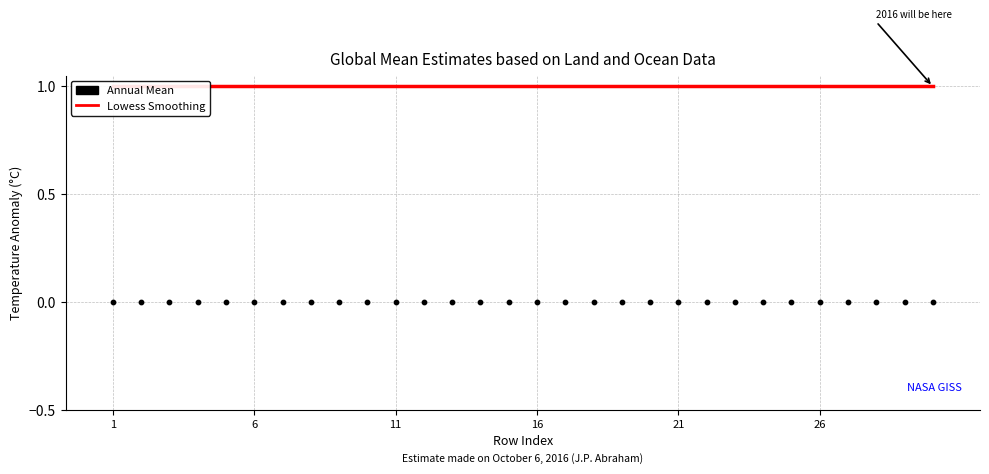

Which series reaches the maximum Y coordinate?

Lowess Smoothing